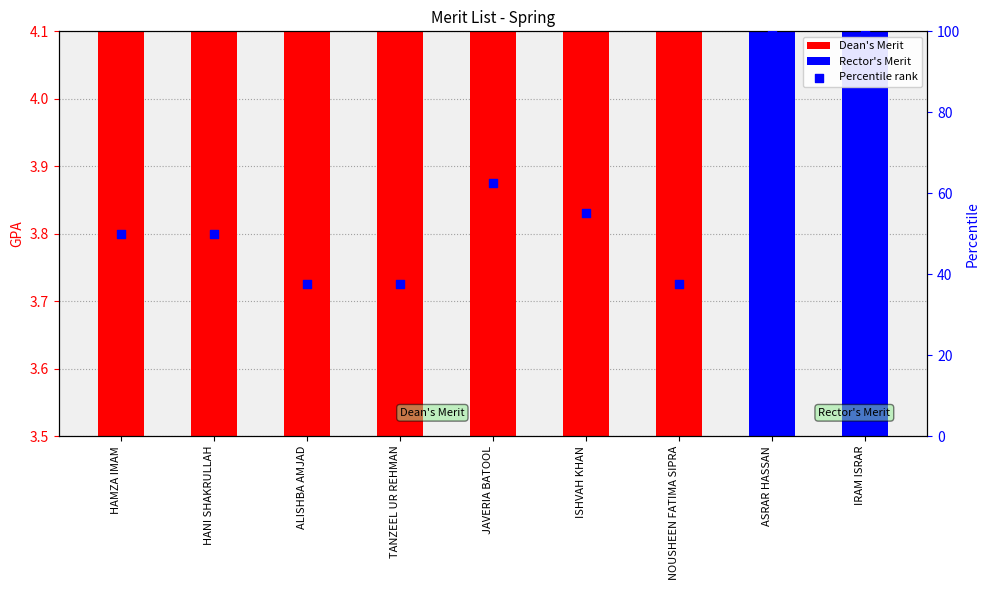

What is the ratio of the value at ALISHBA AMJAD to the value at HAMZA IMAM?

1.0